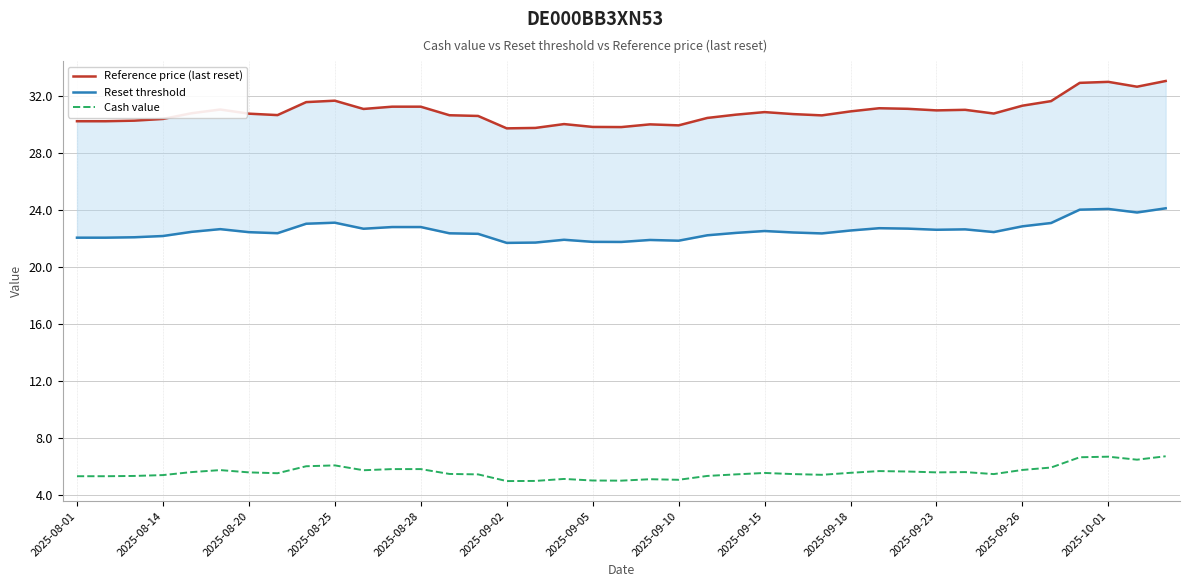

What is the difference between the second highest and second lowest values in the Reference price (last reset) series?

3.2